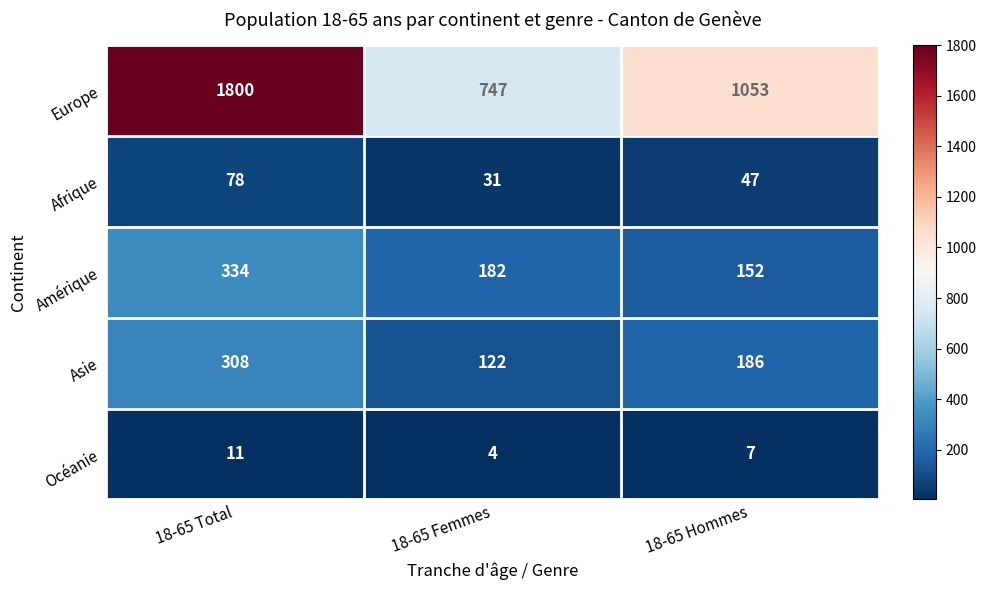

Count the Amérique values in the range 152 to 334.

3